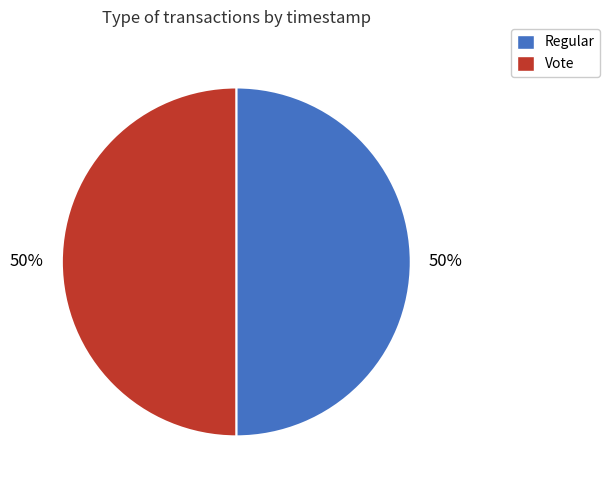

True or false: Vote accounts for 36% of the total.

False